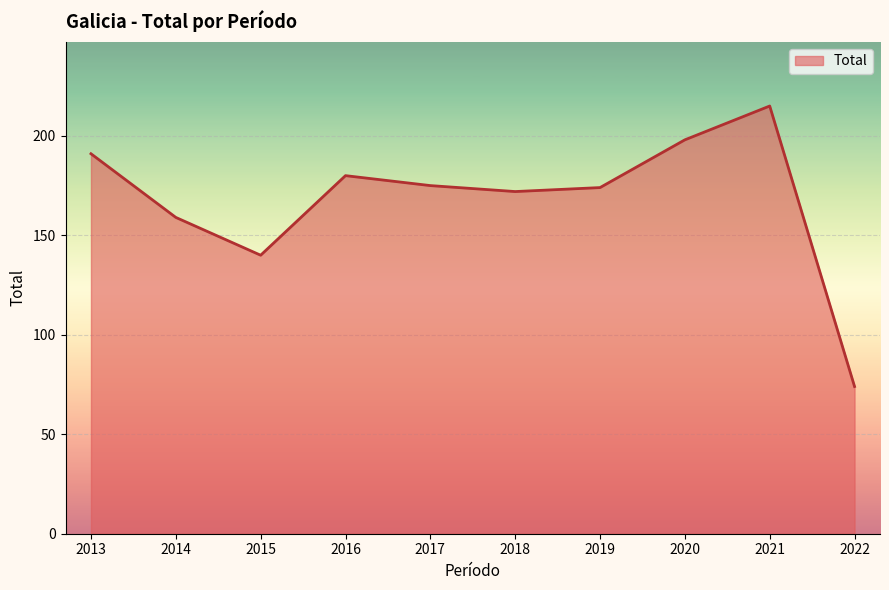

What value does the data have at 2020?

198